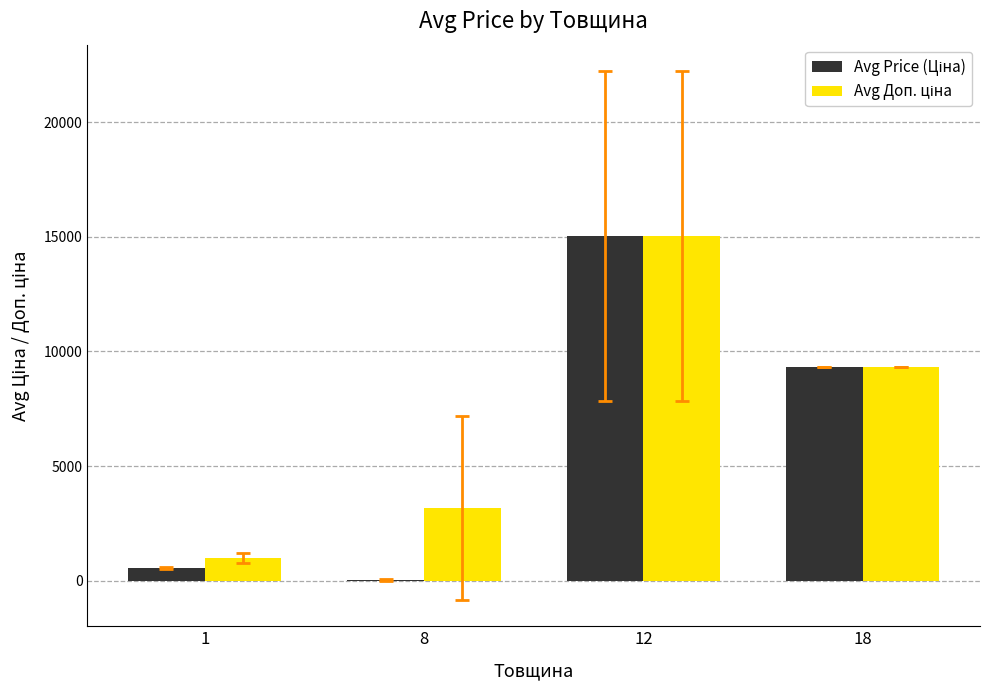

At which category is the sum across all series the highest?

12